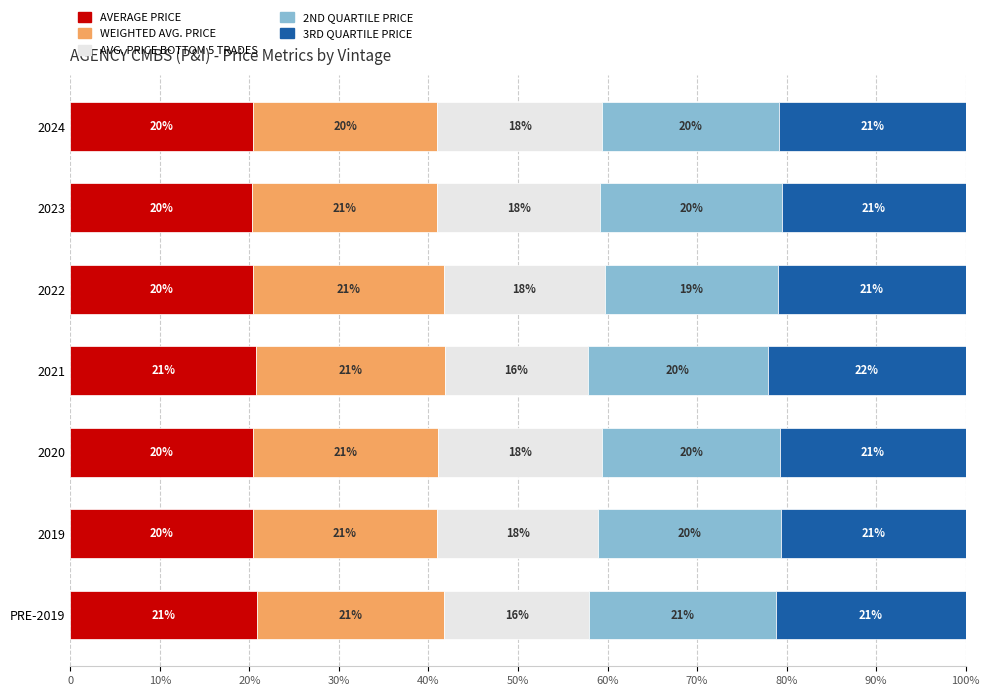

What are all the series names shown in the legend?

AVERAGE PRICE, WEIGHTED AVG. PRICE, AVG. PRICE BOTTOM 5 TRADES, 2ND QUARTILE PRICE, 3RD QUARTILE PRICE